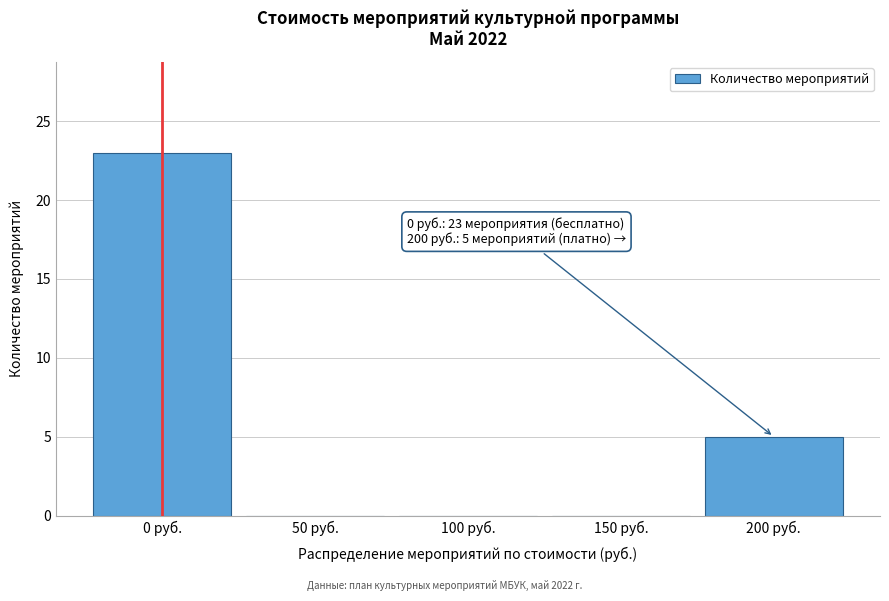

Reading left to right, list all the values displayed in this chart.

0 руб.=23	50 руб.=0	100 руб.=0	150 руб.=0	200 руб.=5